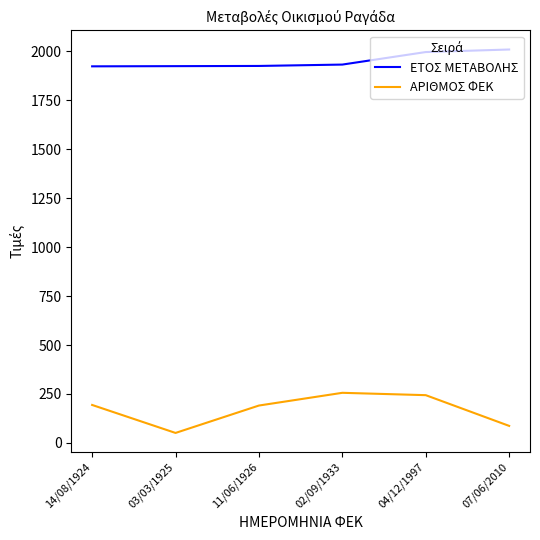

Which series has the widest spread of values?

ΑΡΙΘΜΟΣ ΦΕΚ